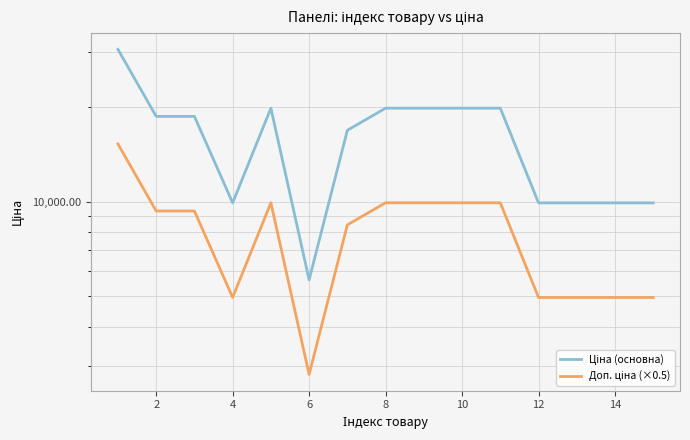

Which has a higher value, 8 or 14?

8